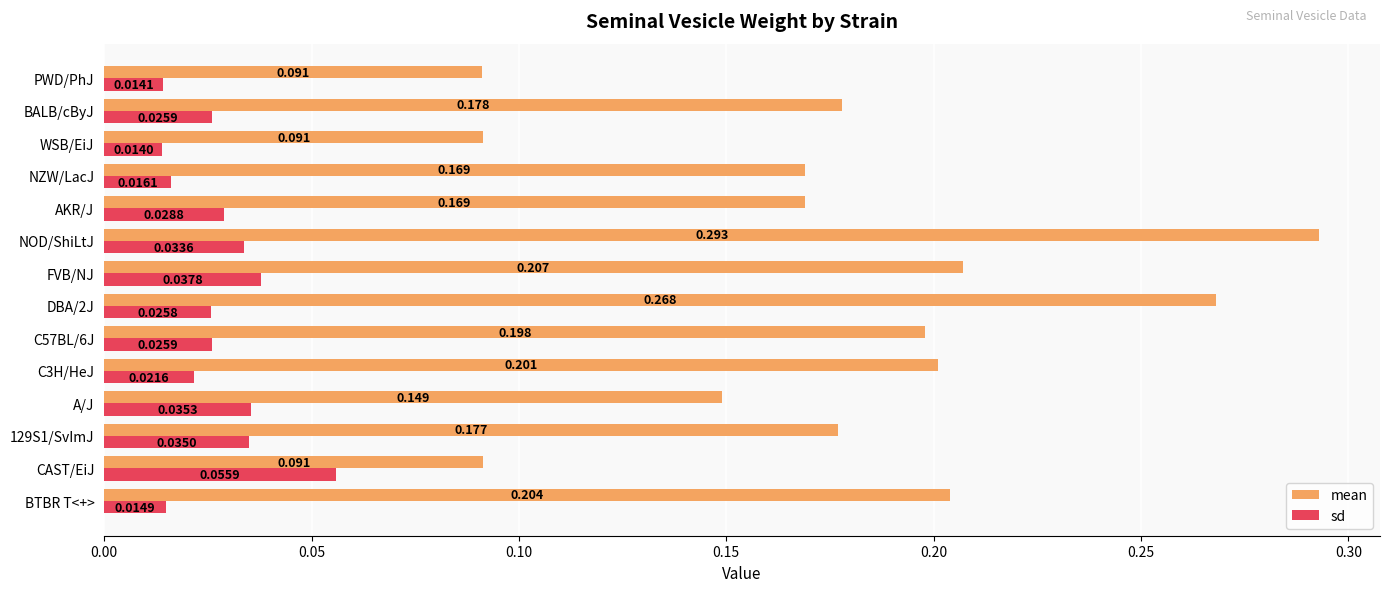

Rank the series by their maximum value, from lowest to highest.

sd, mean